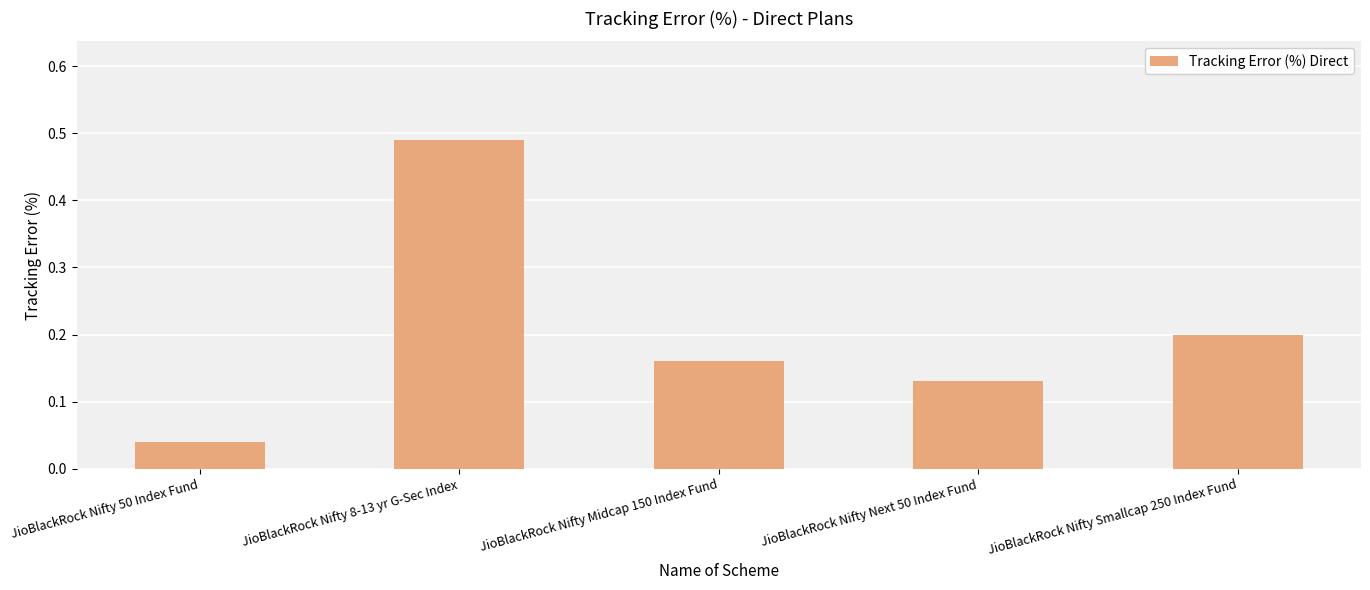

How many categories are shown in the chart?

5